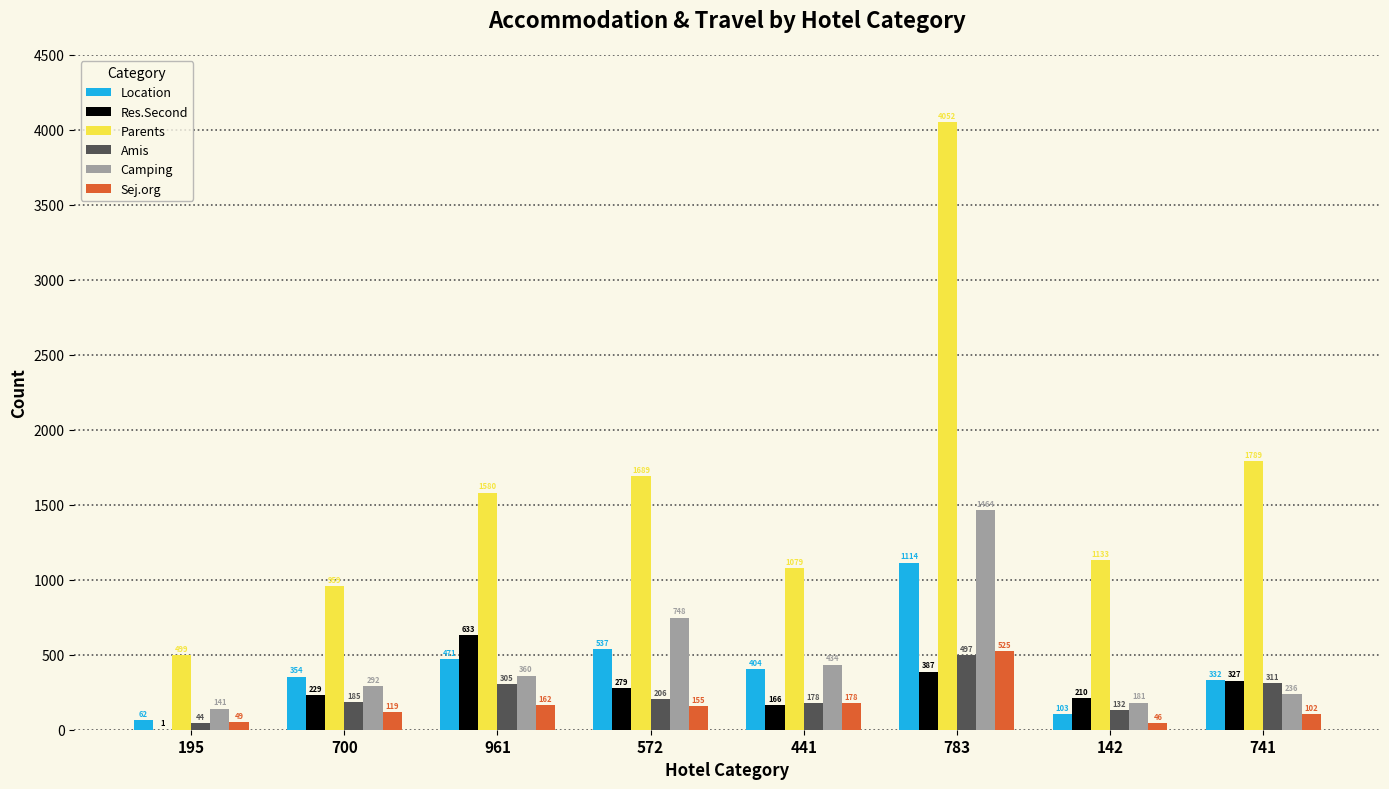

Reading right to left, what are all the values shown in this chart?

Location: 741=332	142=103	783=1114	441=404	572=537	961=471	700=354	195=62
Res.Second: 741=327	142=210	783=387	441=166	572=279	961=633	700=229	195=1
Parents: 741=1789	142=1133	783=4052	441=1079	572=1689	961=1580	700=959	195=499
Amis: 741=311	142=132	783=497	441=178	572=206	961=305	700=185	195=44
Camping: 741=236	142=181	783=1464	441=434	572=748	961=360	700=292	195=141
Sej.org: 741=102	142=46	783=525	441=178	572=155	961=162	700=119	195=49